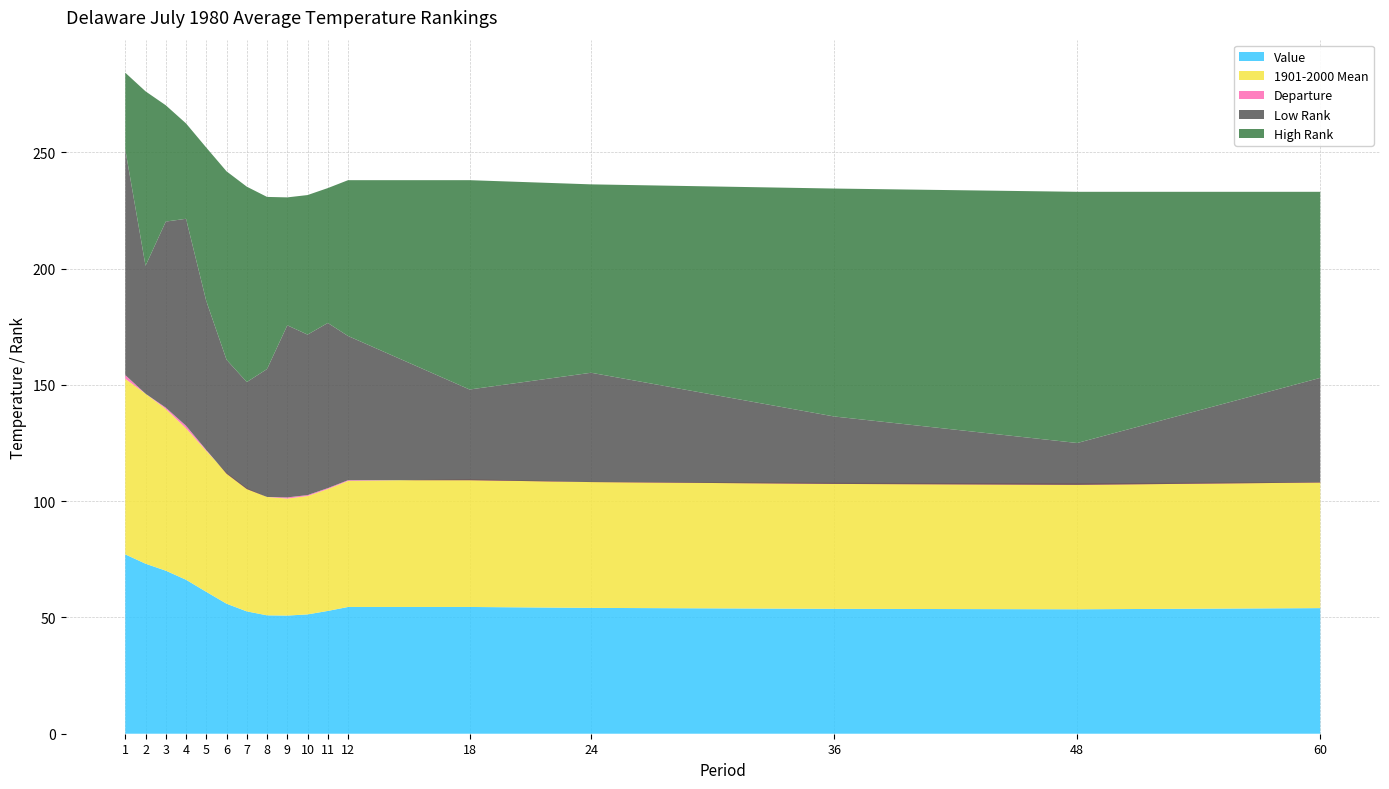

Reading left to right, what are all the values shown in this chart?

Value: 77.1	73.1	70.1	66.2	61.0	55.9	52.6	50.9	50.8	51.3	52.8	54.5	54.5	54.1	53.7	53.5	54.0
1901-2000 Mean: 75.5	73.1	69.5	65.1	60.6	56.3	53.0	50.9	50.3	50.9	52.4	54.2	54.9	54.2	54.2	54.2	54.2
Departure: 1.6	0.0	0.6	1.1	0.4	-0.4	-0.4	0.0	0.5	0.4	0.4	0.3	-0.4	-0.1	-0.5	-0.7	-0.2
Low Rank: 97.0	55.0	80.0	89.0	64.0	49.0	46.0	55.0	74.0	69.0	71.0	62.0	39.0	47.0	29.0	18.0	45.0
High Rank: 33.0	75.0	50.0	41.0	66.0	81.0	84.0	74.0	55.0	60.0	58.0	67.0	90.0	81.0	98.0	108.0	80.0